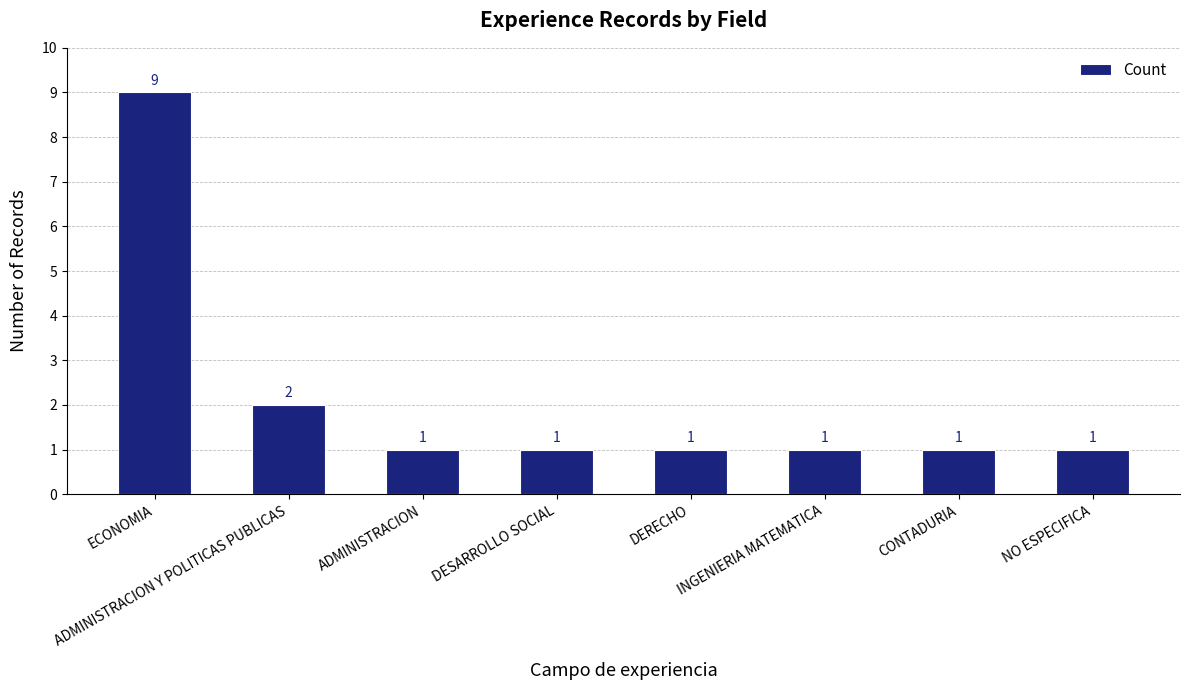

Are the bars horizontal?

No